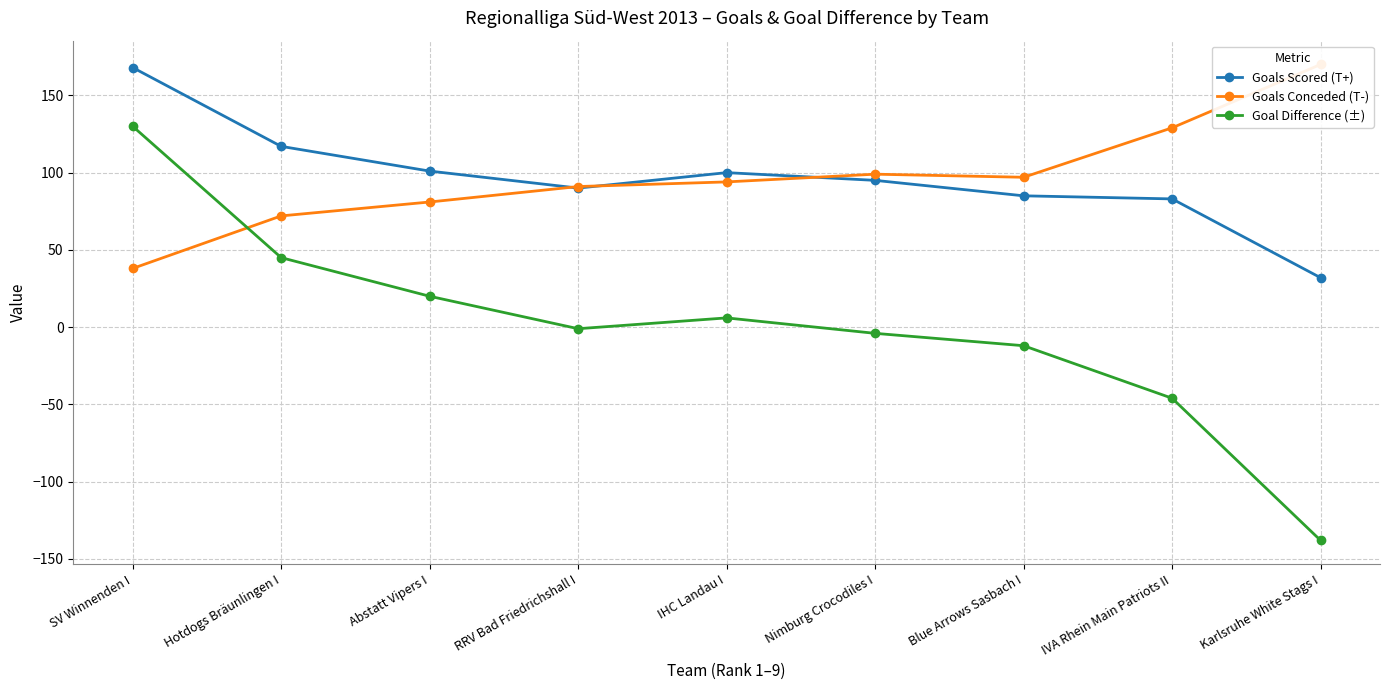

Where is Goals Scored (T+) nearest to the value 100?

IHC Landau I